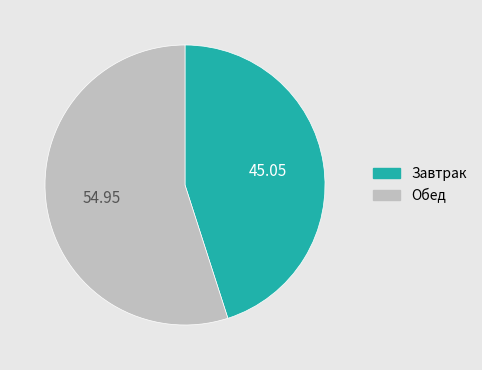

Is there any slice that represents more than half of the pie?

Yes